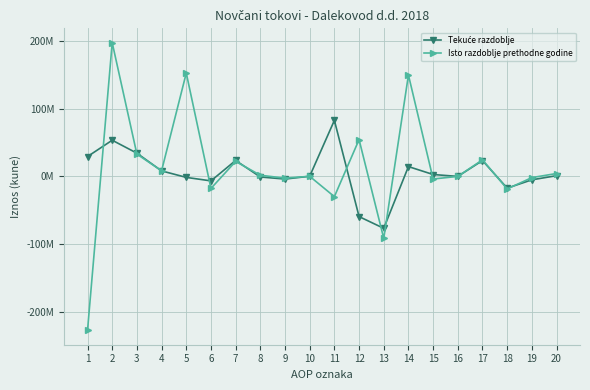

Which series has the largest range (max minus min)?

Isto razdoblje prethodne godine